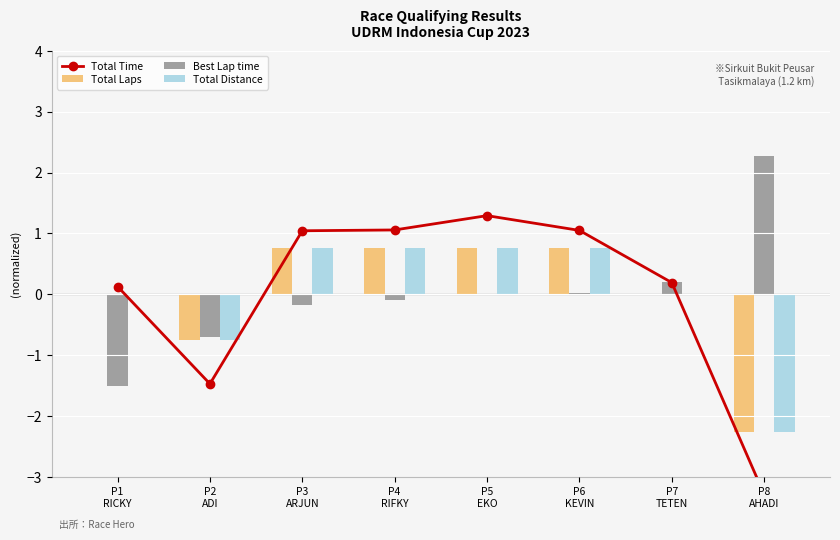

What is the label of the 6th bar from the left?

P6
KEVIN